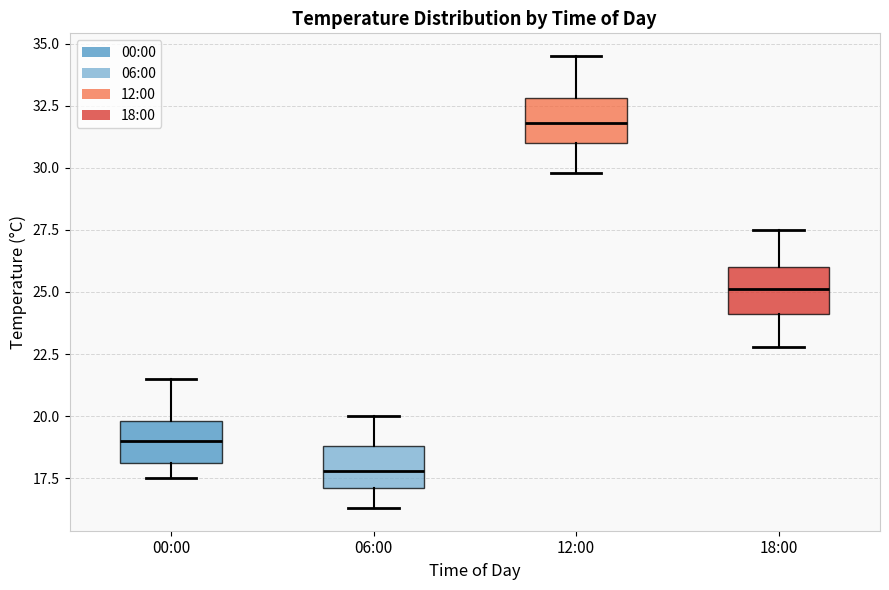

Which box's median line is the highest?

12:00